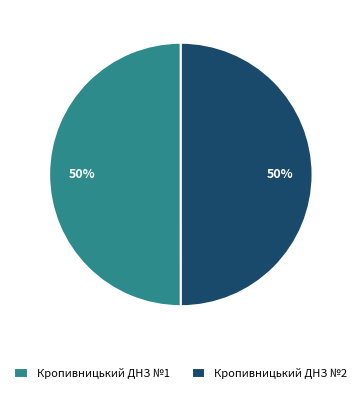

What is the ratio of the value at Кропивницький ДНЗ №2 to the value at Кропивницький ДНЗ №1?

1.0